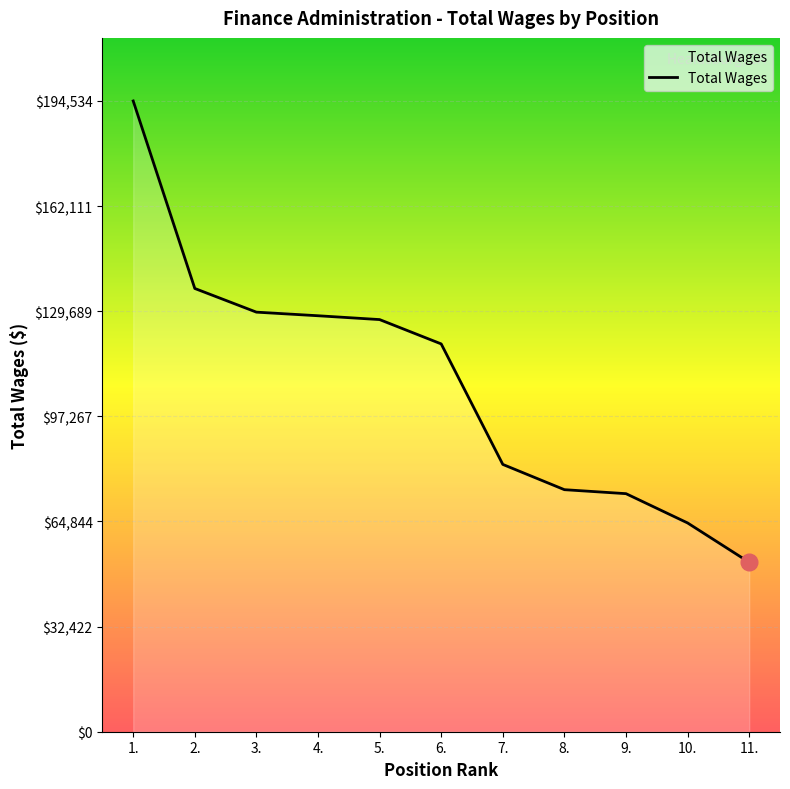

What is the difference between the maximum and minimum values?

142288